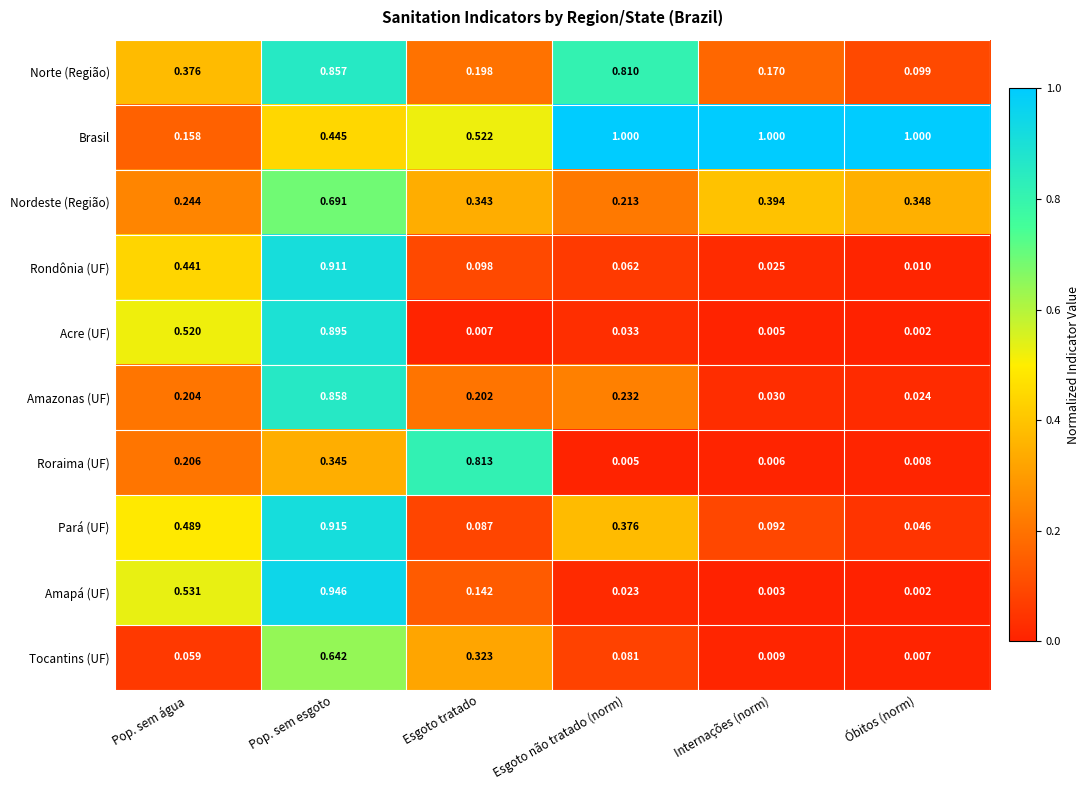

Which series has the widest spread of values?

Amapá (UF)